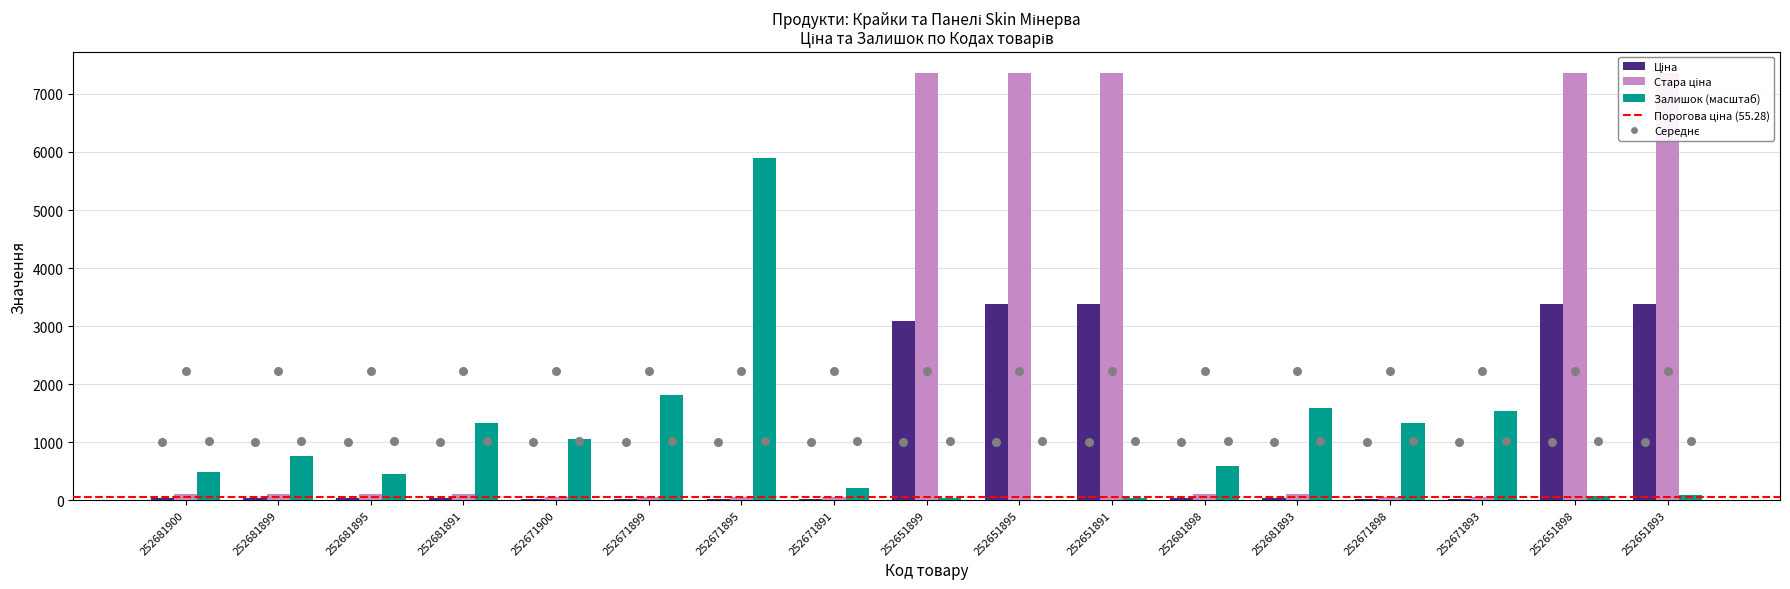

At which category is the sum across all series the highest?

252651893